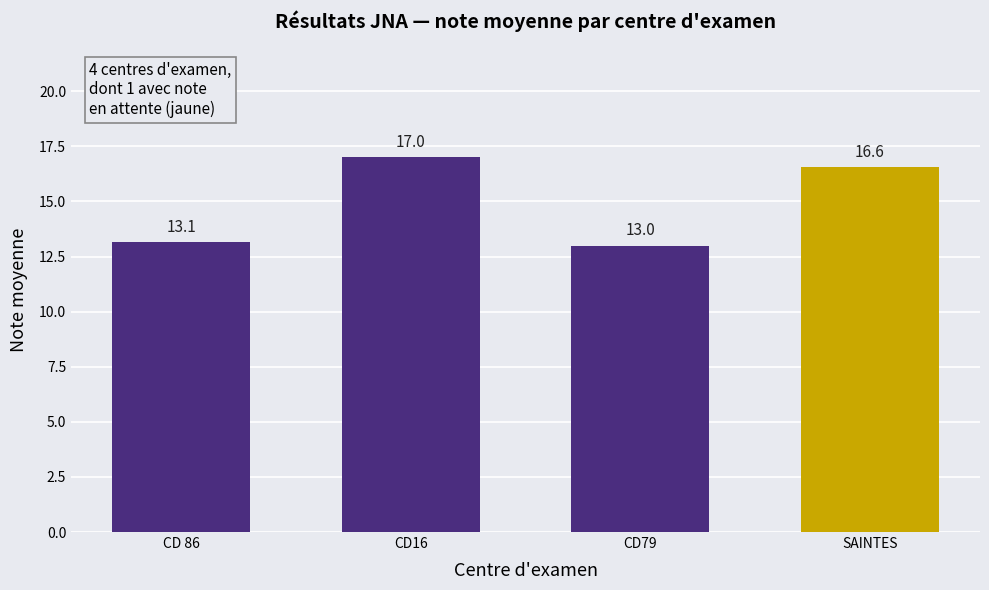

List the labels in order of value, largest first.

CD16, SAINTES, CD 86, CD79